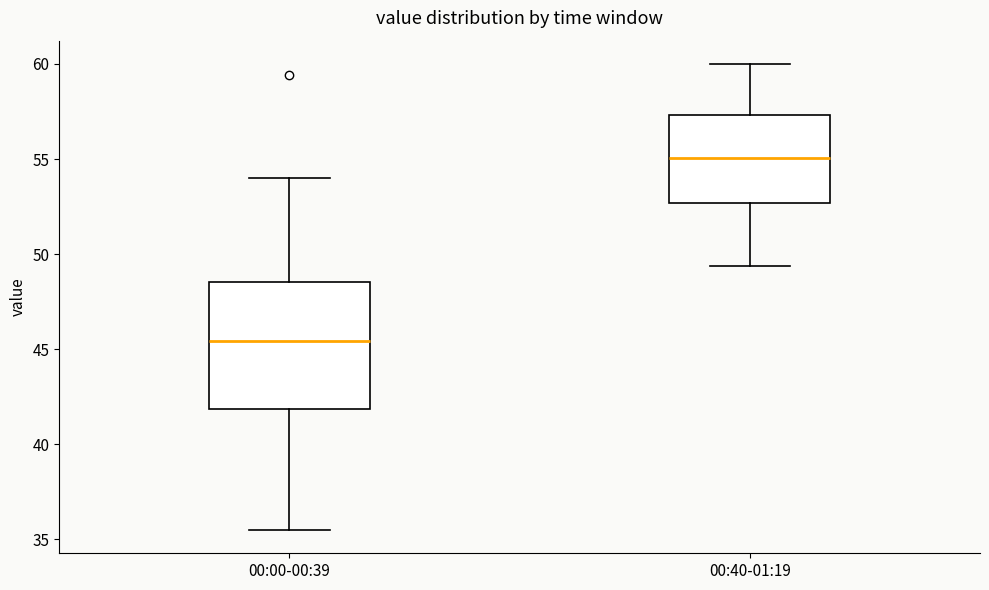

Reading left to right, transcribe this box plot: for each box, give where its median line is, the range the box spans, and where its two whiskers end, as read against the y-axis. The values are not printed on the chart, so give them approximately, as read against the axis.

00:00-00:39: median 45.5, box 42.0 to 48.5, whiskers 35.5 to 54.0
00:40-01:19: median 55.0, box 52.5 to 57.5, whiskers 49.5 to 60.0